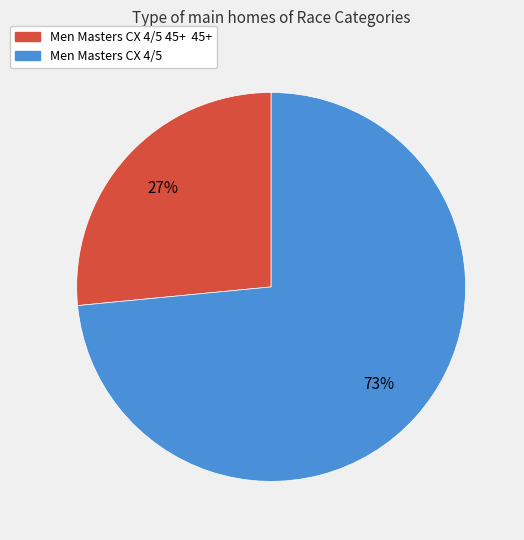

How many segments does this pie chart have?

2